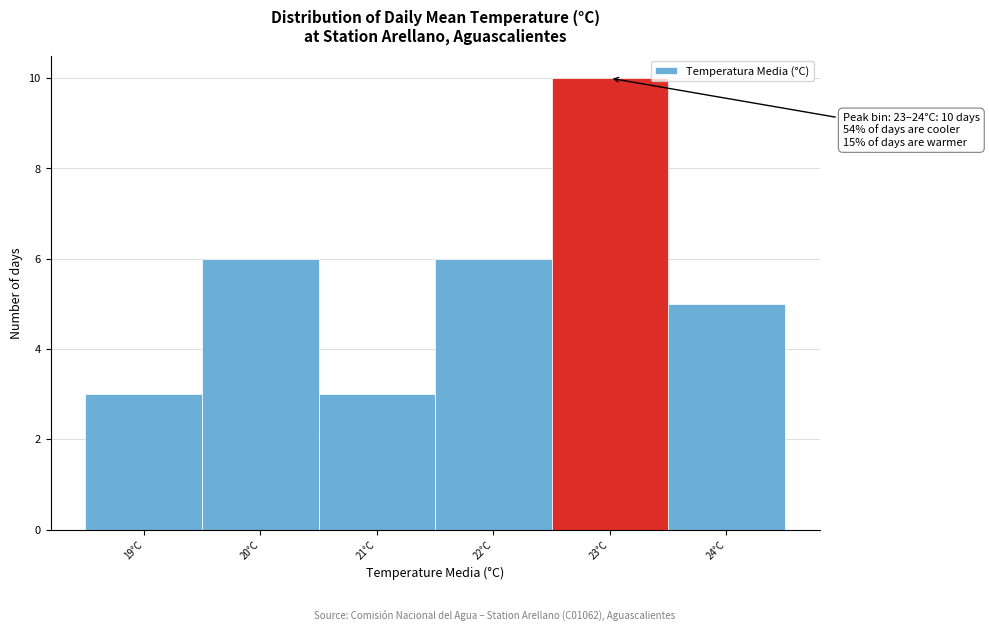

Reading left to right, what are all the values shown in this chart?

19°C=3	20°C=6	21°C=3	22°C=6	23°C=10	24°C=5